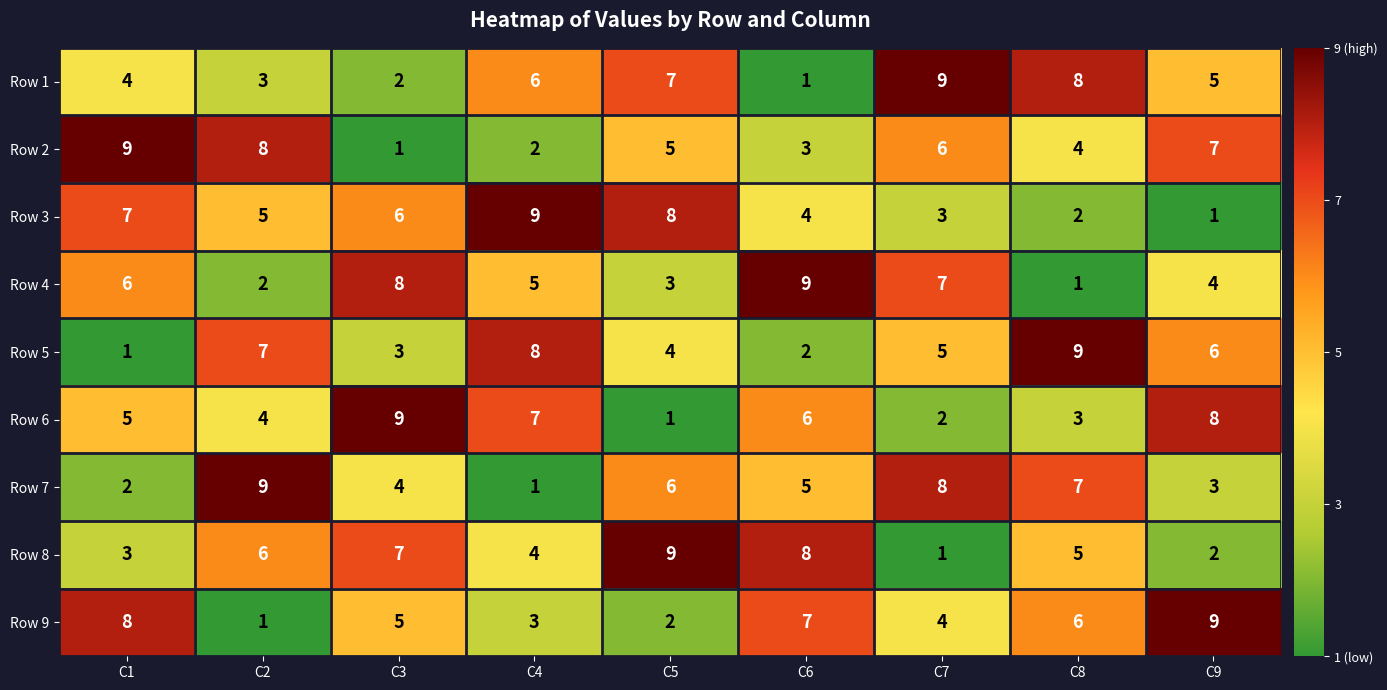

What is the highest value of the Row 6 series?

9